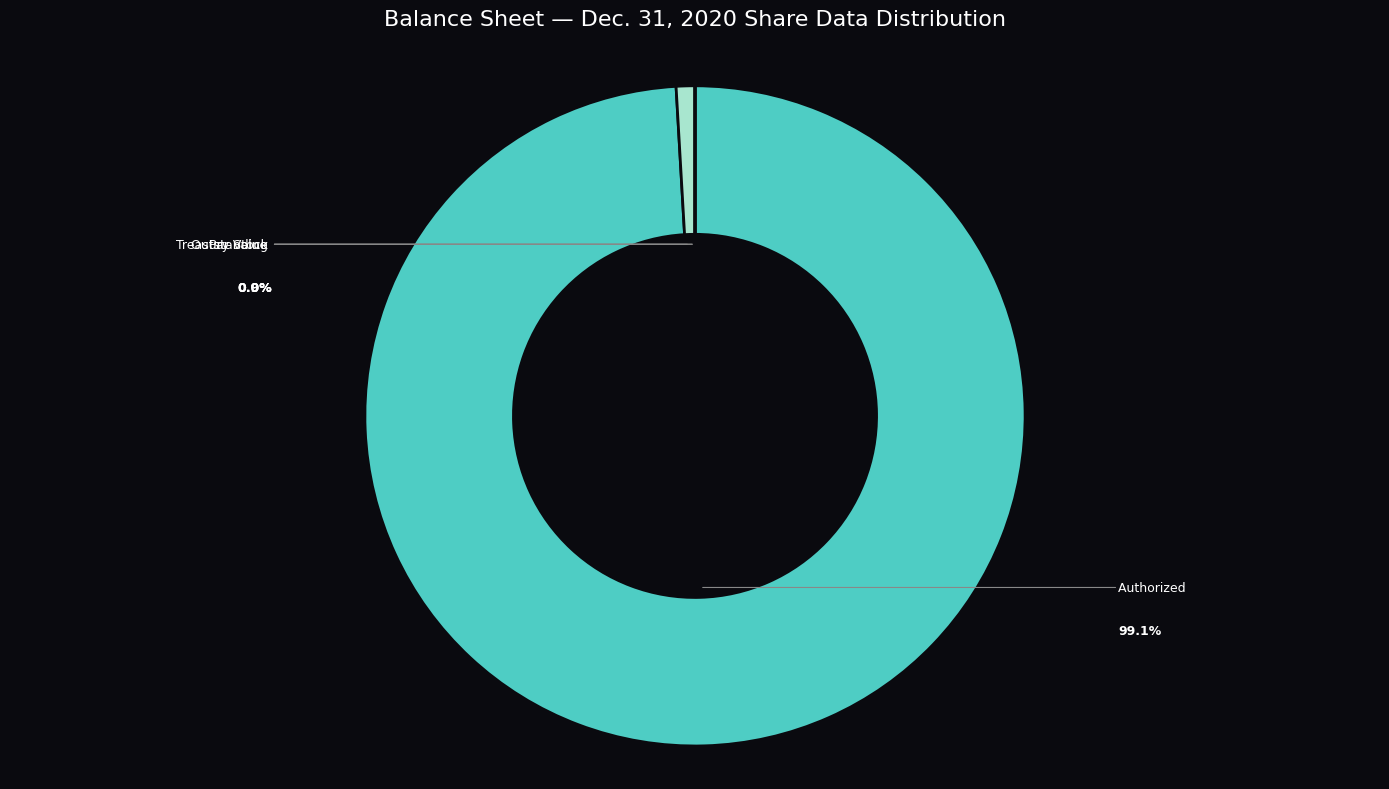

To the nearest percent, what is the difference between the Common Stock Shares Outstanding and Treasury Stock slice percentages?

1%